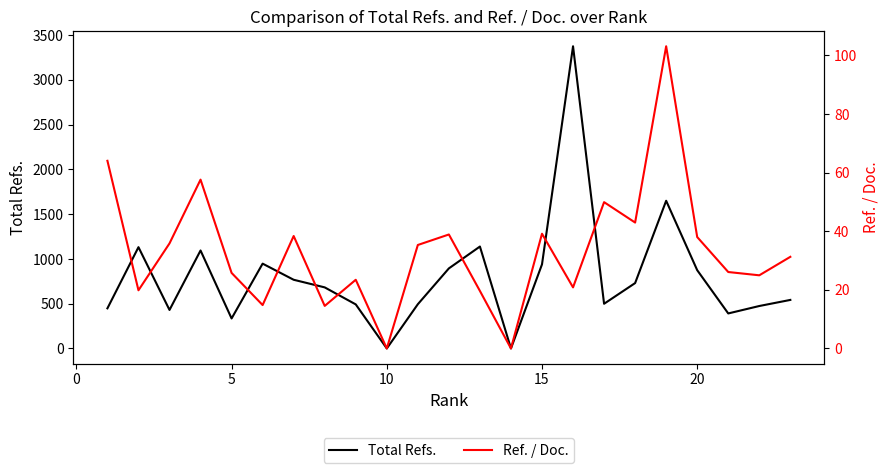

The value of Total Refs. at 10 is 1571. True or false?

False